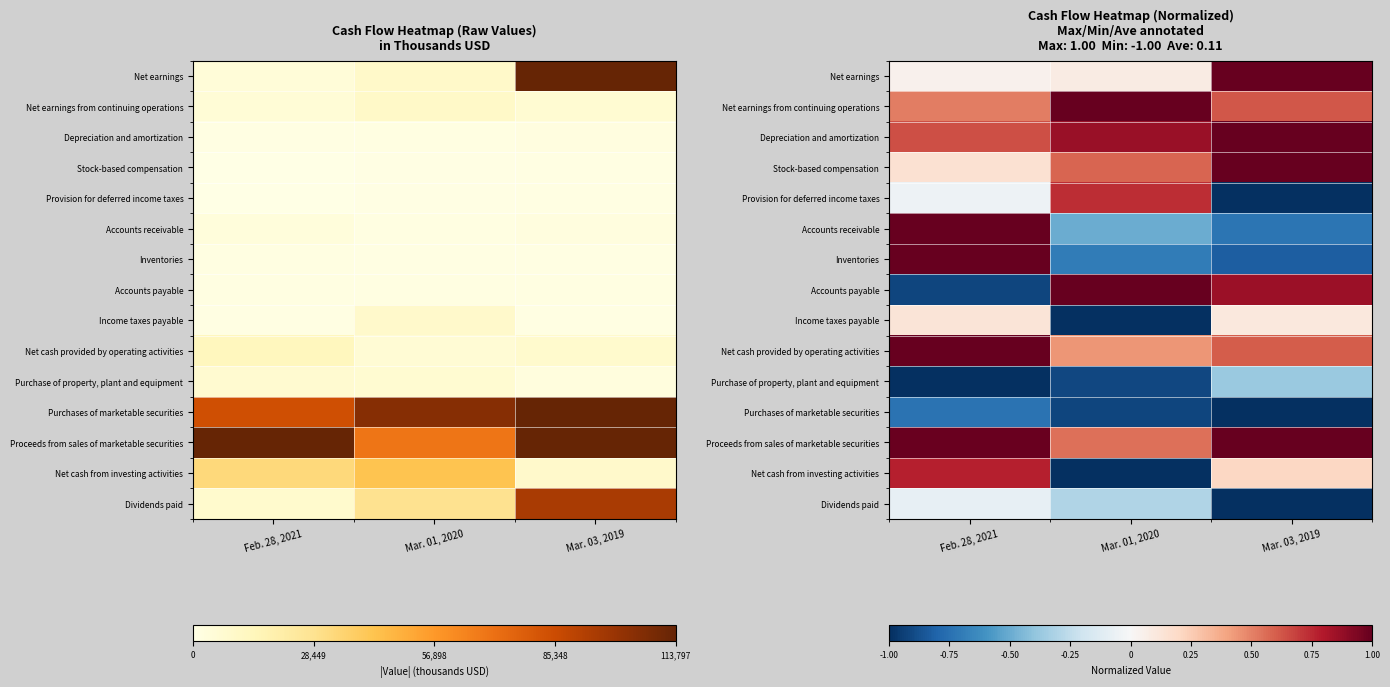

The Purchases of marketable securities series shows -0.9 at Mar. 01, 2020. True or false?

True